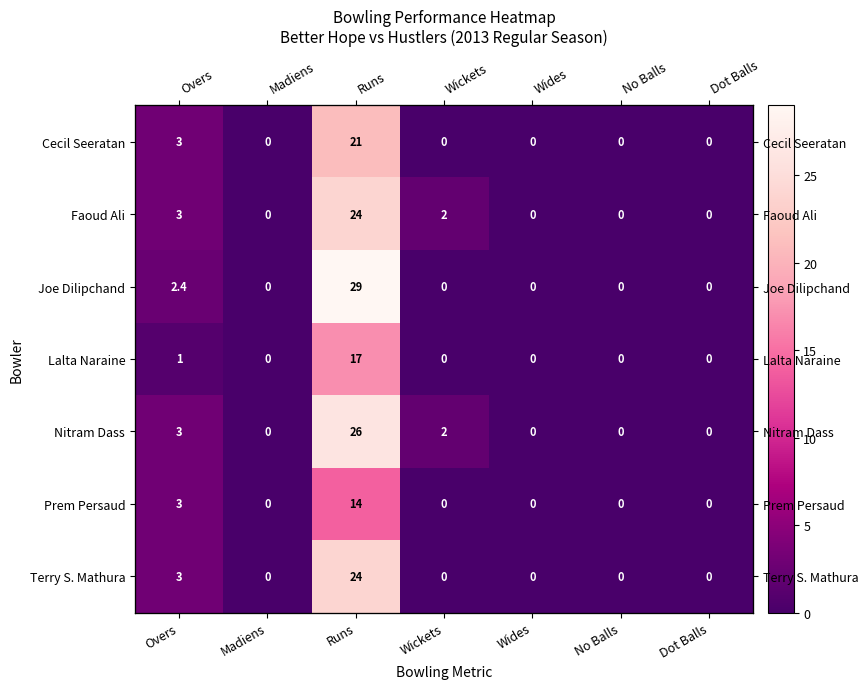

Rank the series by their maximum value, from lowest to highest.

Prem Persaud, Lalta Naraine, Cecil Seeratan, Faoud Ali, Terry S. Mathura, Nitram Dass, Joe Dilipchand